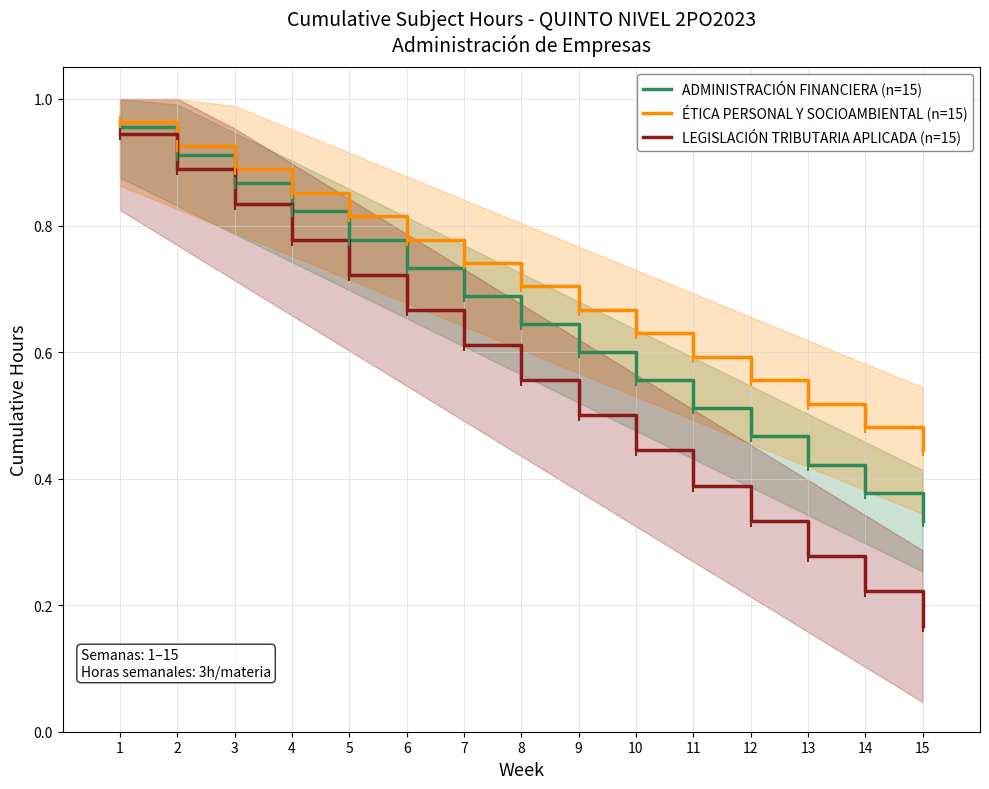

What is the value of the ADMINISTRACIÓN FINANCIERA (n=15) point at the 10th from the left?

0.6